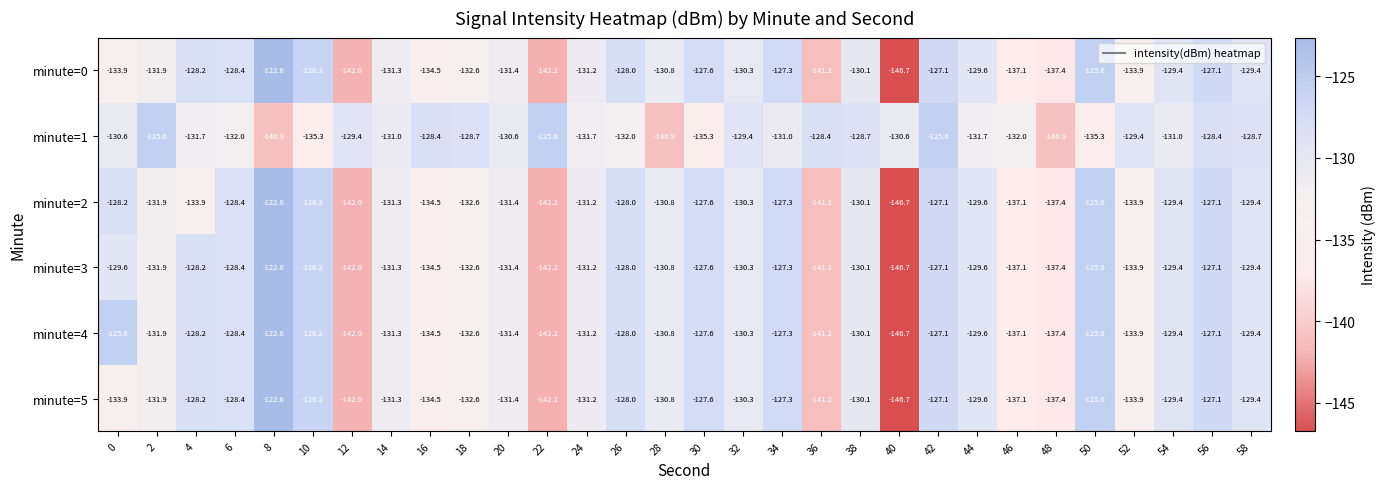

What is the spread (max minus min) of values at 26?

4.0